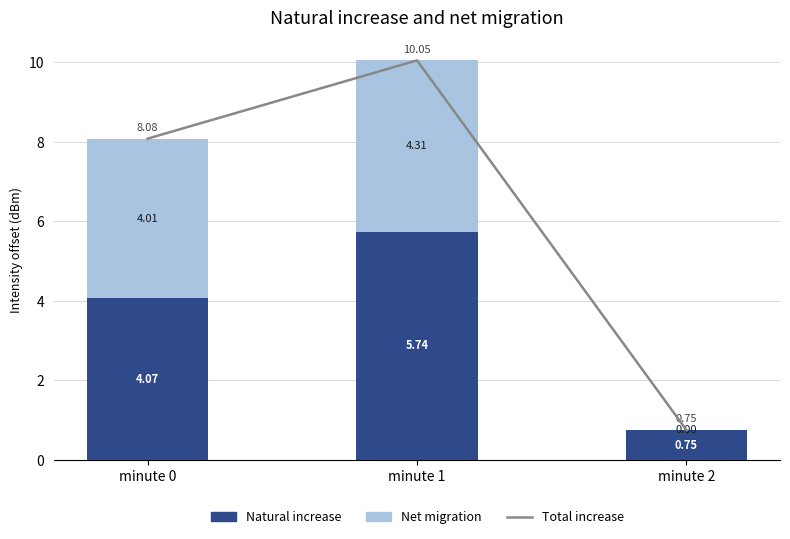

What value does the Net migration series have at minute 1?

4.3